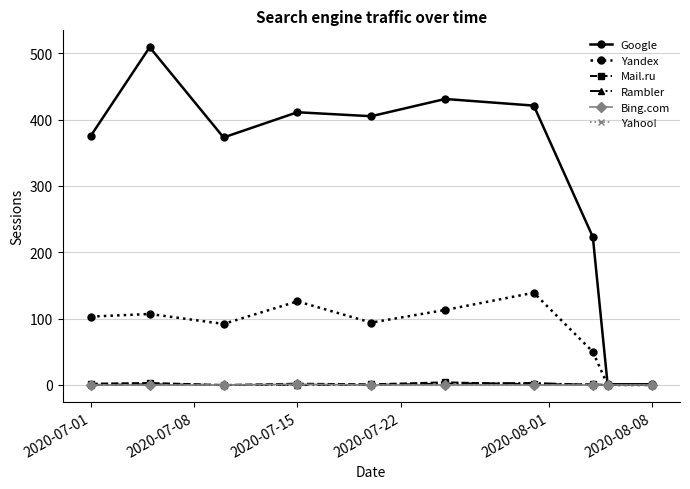

Which series has the widest spread of values?

Google